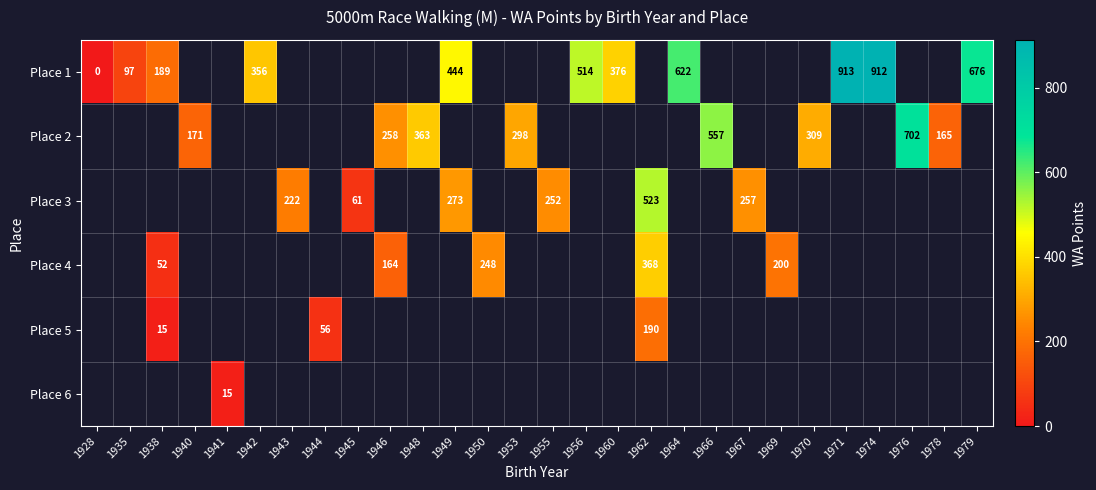

Which series changed the most between 1942 and 1974?

Place 1